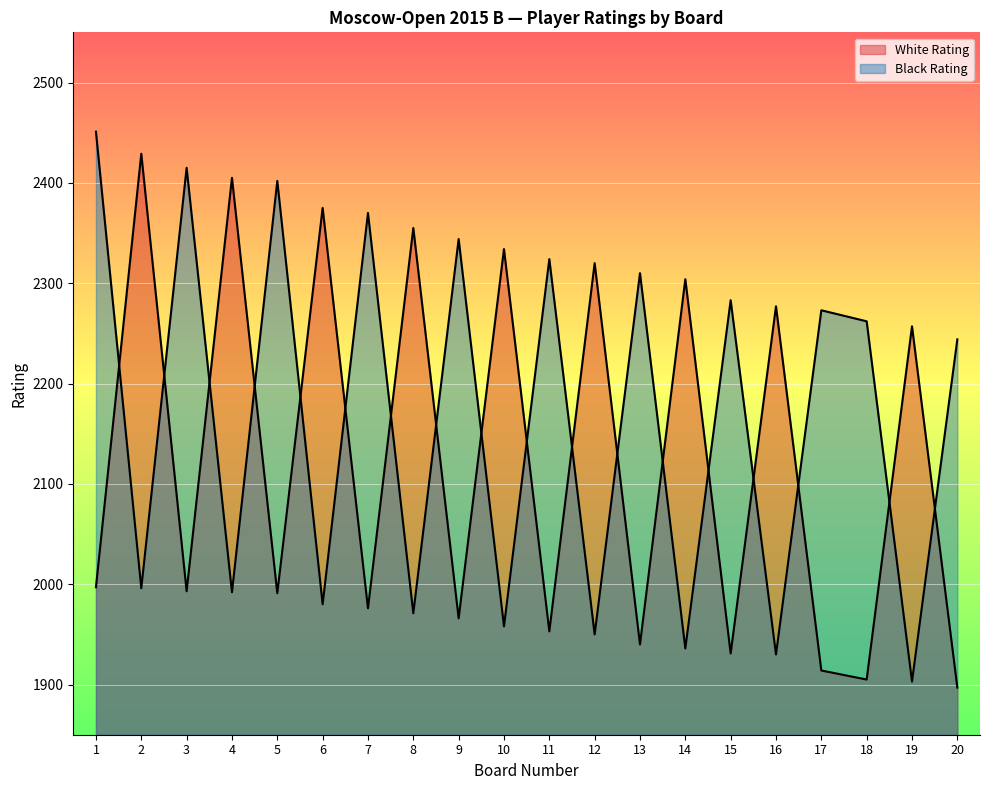

Is the value of White Rating at 9 greater than the value of Black Rating at 3?

No